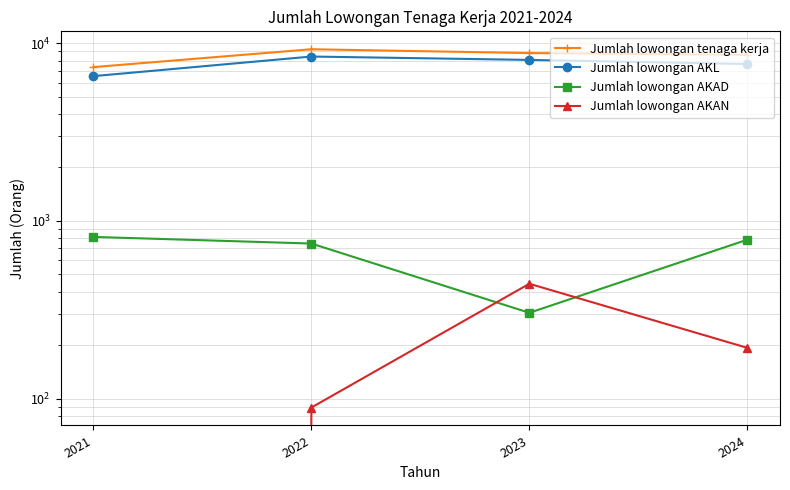

What are all the series names shown in the legend?

Jumlah lowongan tenaga kerja, Jumlah lowongan AKL, Jumlah lowongan AKAD, Jumlah lowongan AKAN